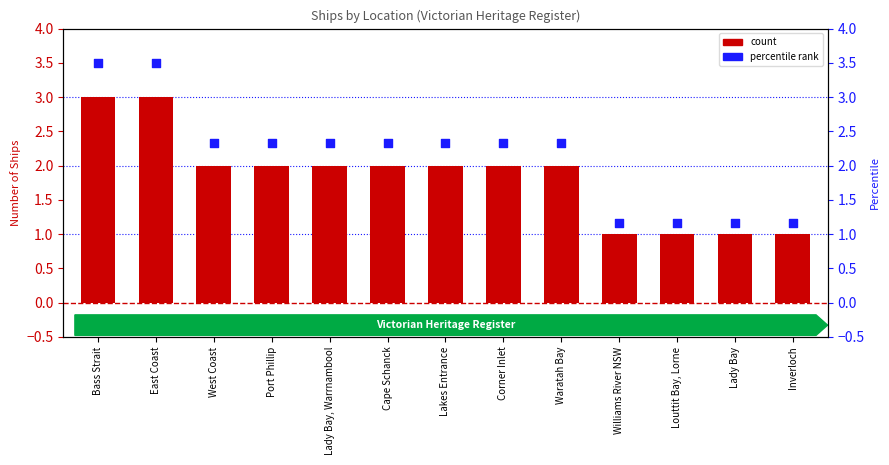

What are all the series names shown in the legend?

count, percentile rank